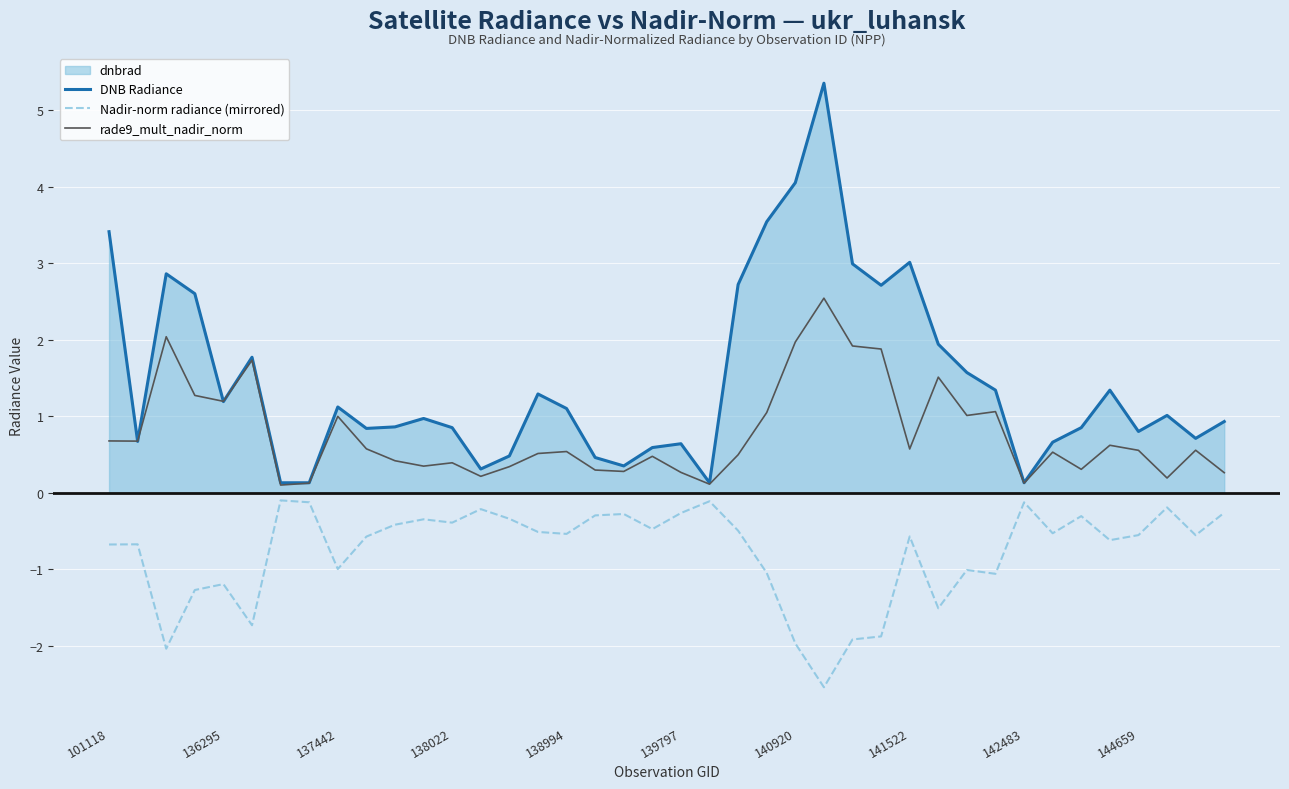

Between 34 and 10, which is larger?

10